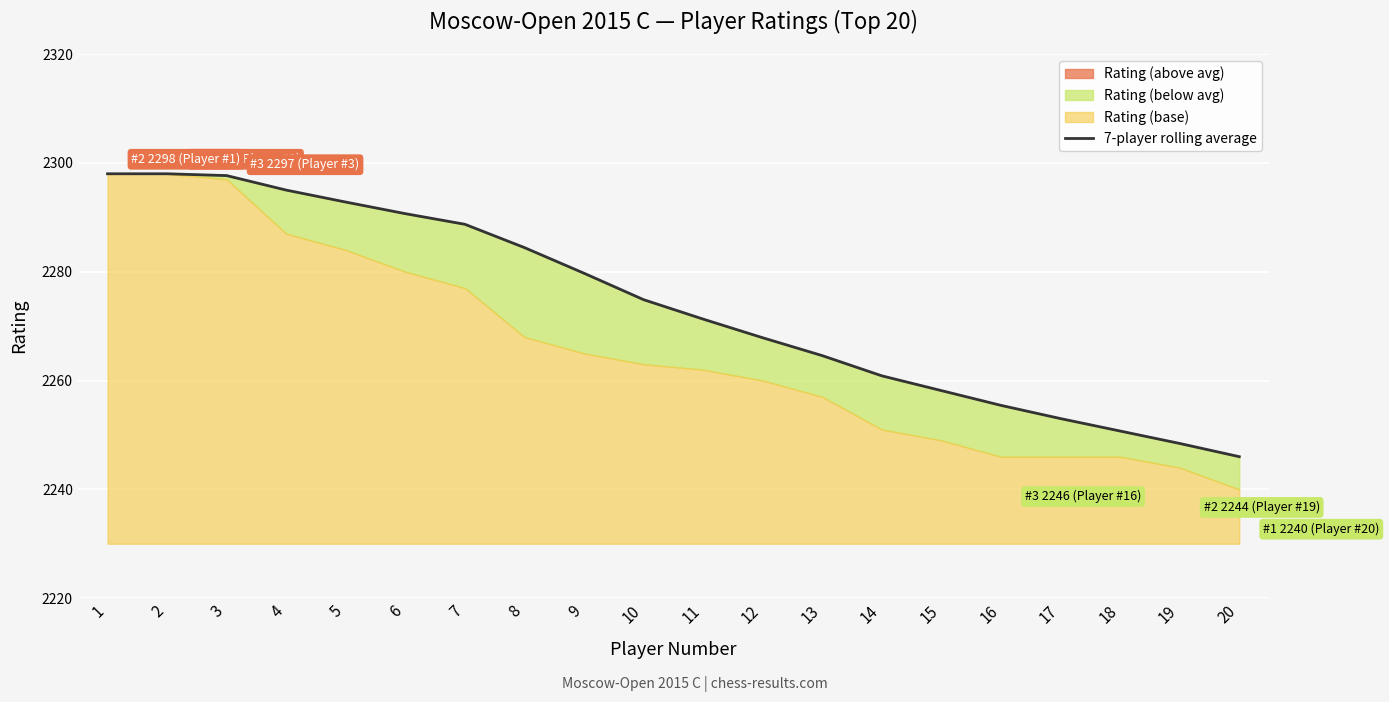

Does the chart display data point markers on the line(s)?

No